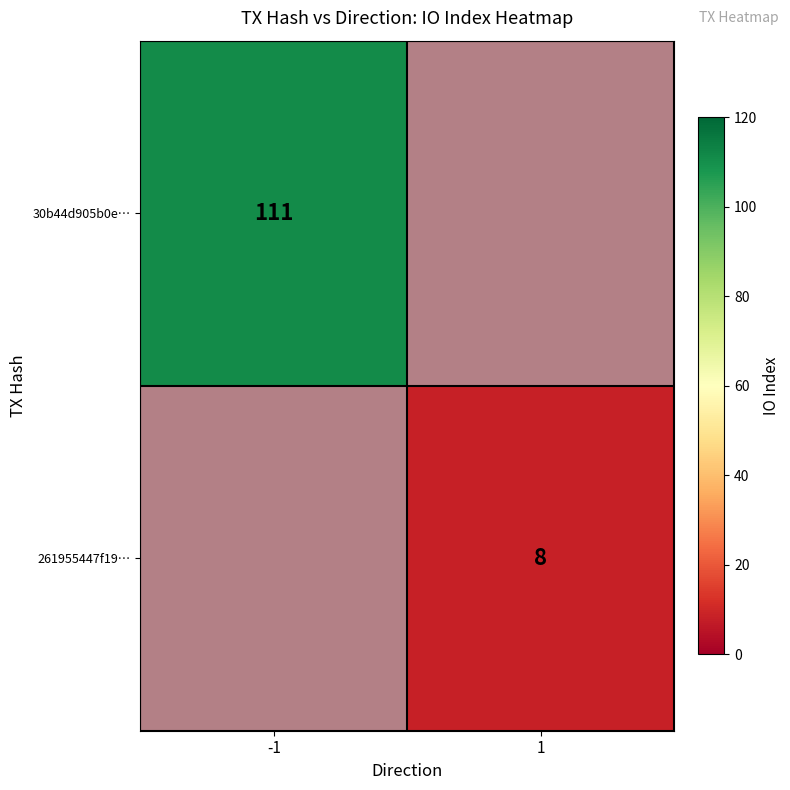

At how many categories does at least one series exceed 50?

1